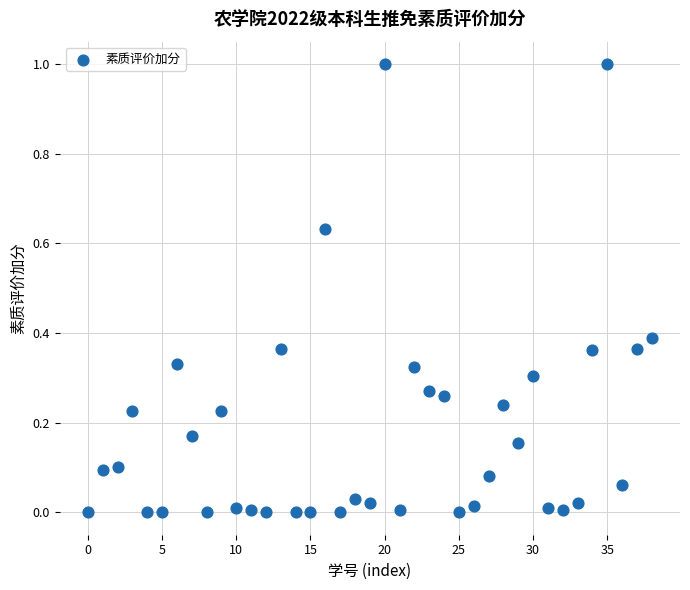

What is the range of Y values (max minus min)?

1.0